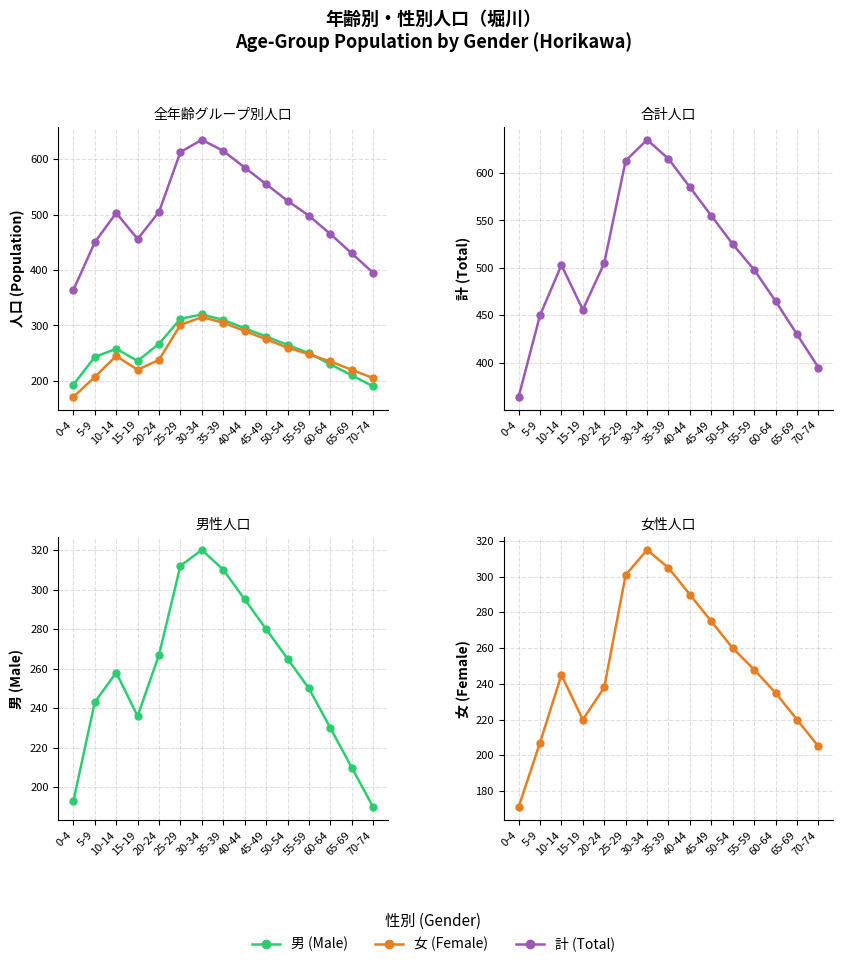

The 計 (Total) series shows 498 at 55-59. True or false?

True